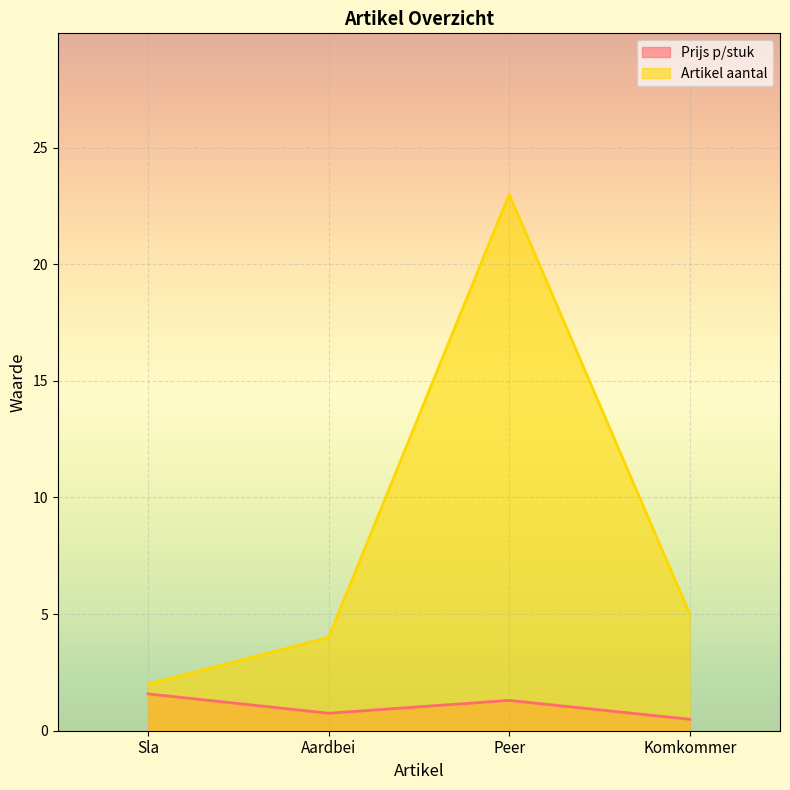

True or false: Artikel aantal has more than 0 points higher than both neighbors.

True